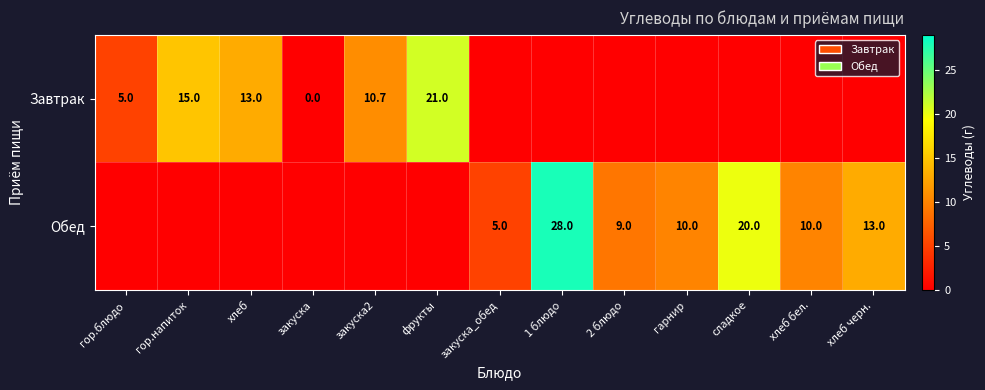

True or false: Обед has a value of 28.0 at 1 блюдо.

True